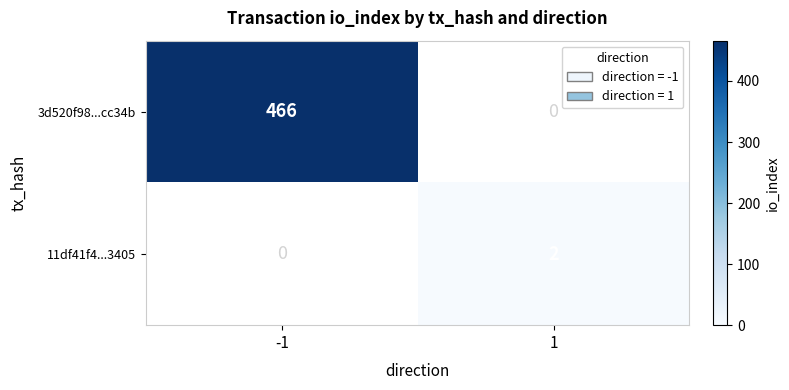

Is it true that 3d520f98...cc34b equals 275 at 1?

False